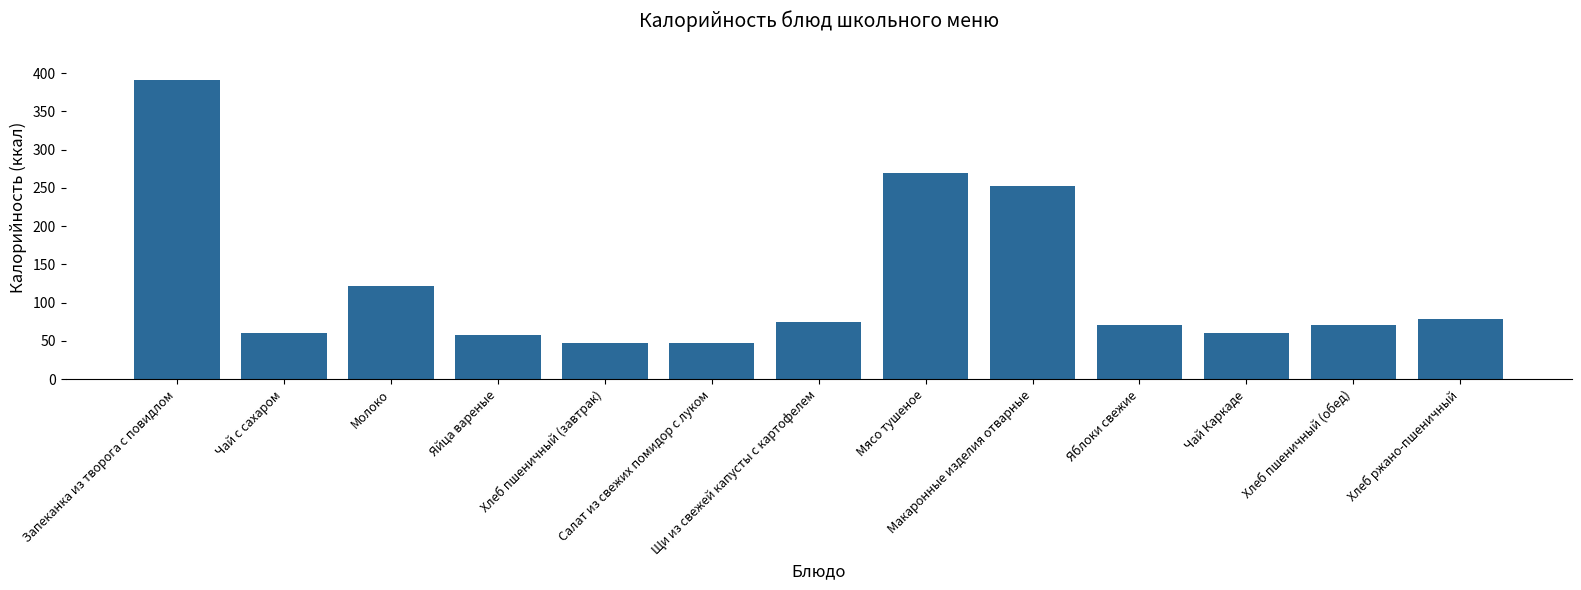

What is the value of the 1st bar from the left?

391